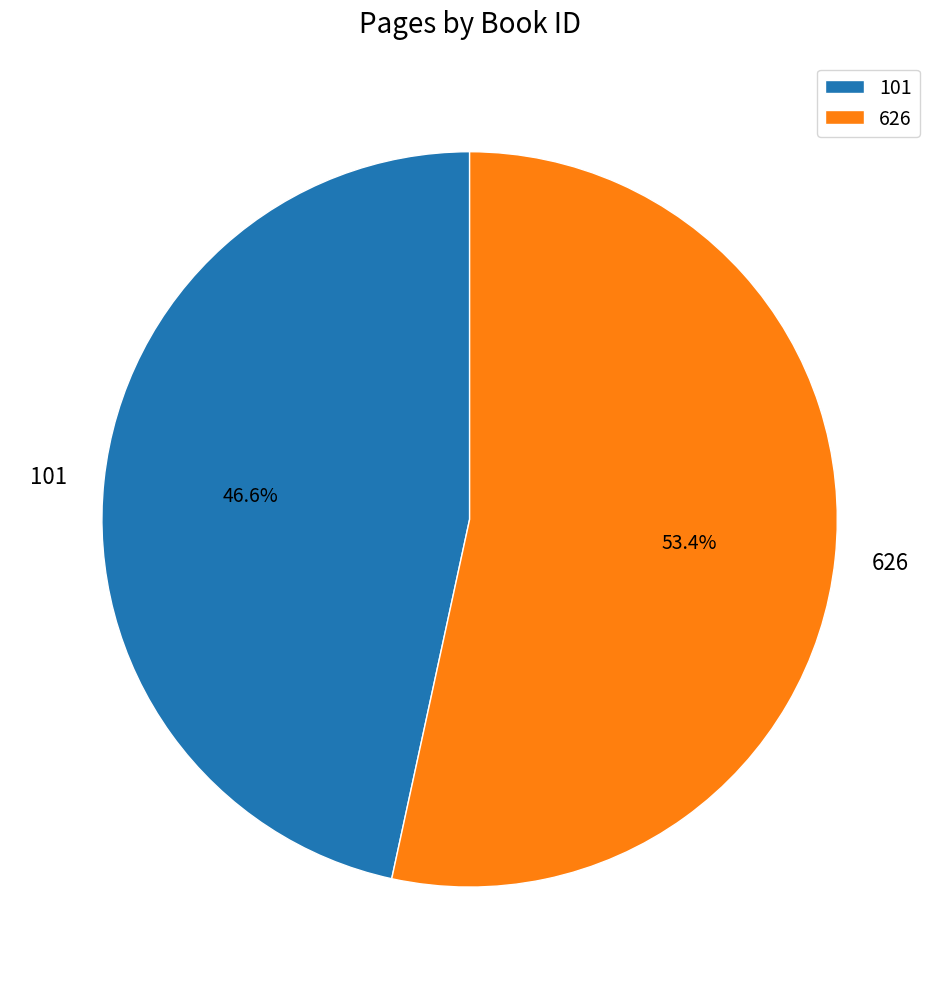

Rank the categories by value from lowest to highest.

101, 626